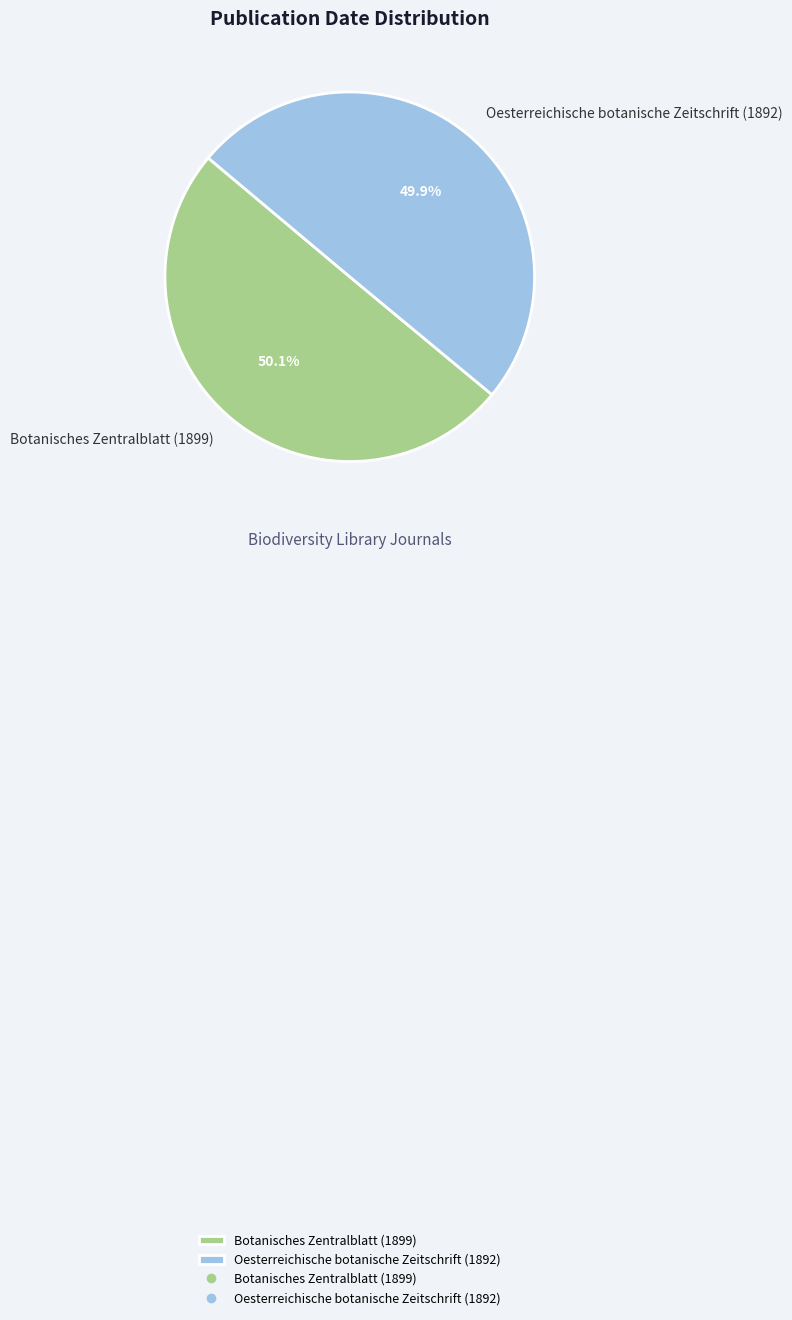

True or false: Oesterreichische botanische Zeitschrift (1892) accounts for 58% of the total.

False